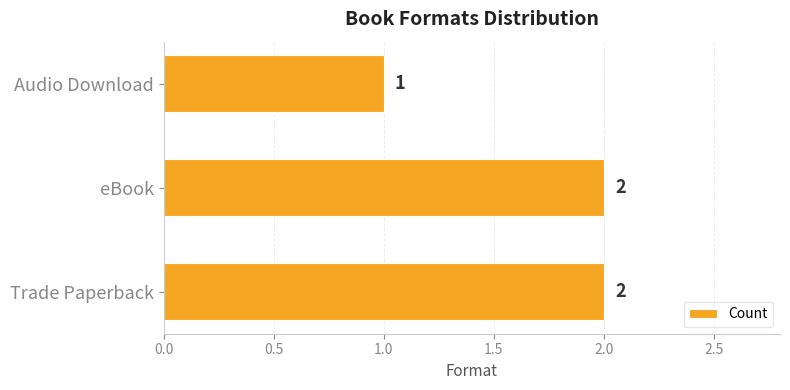

What is the ratio of the value at Trade Paperback to the value at Audio Download?

2.0